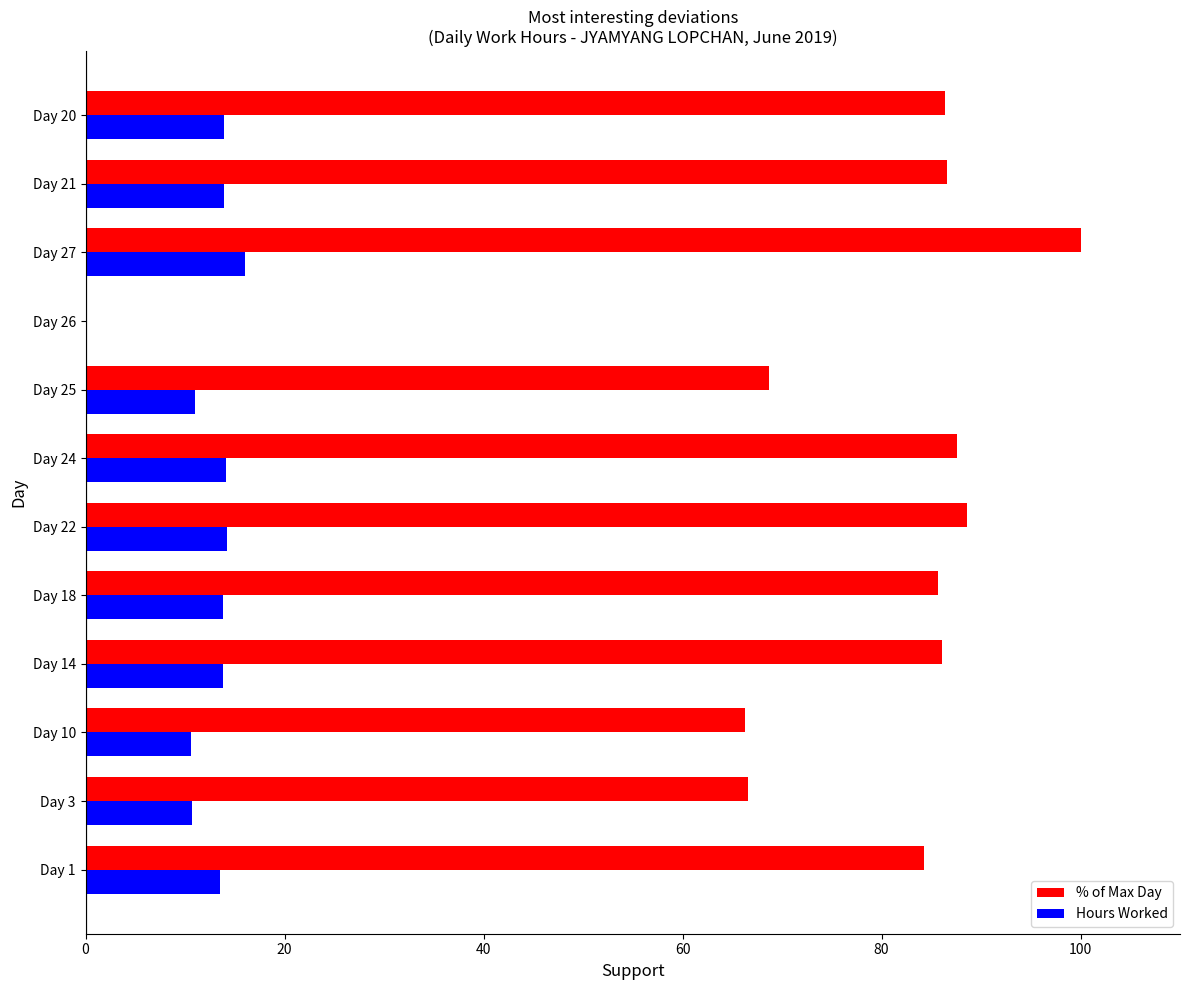

Between Day 3 and Day 24, which series saw the biggest shift?

% of Max Day